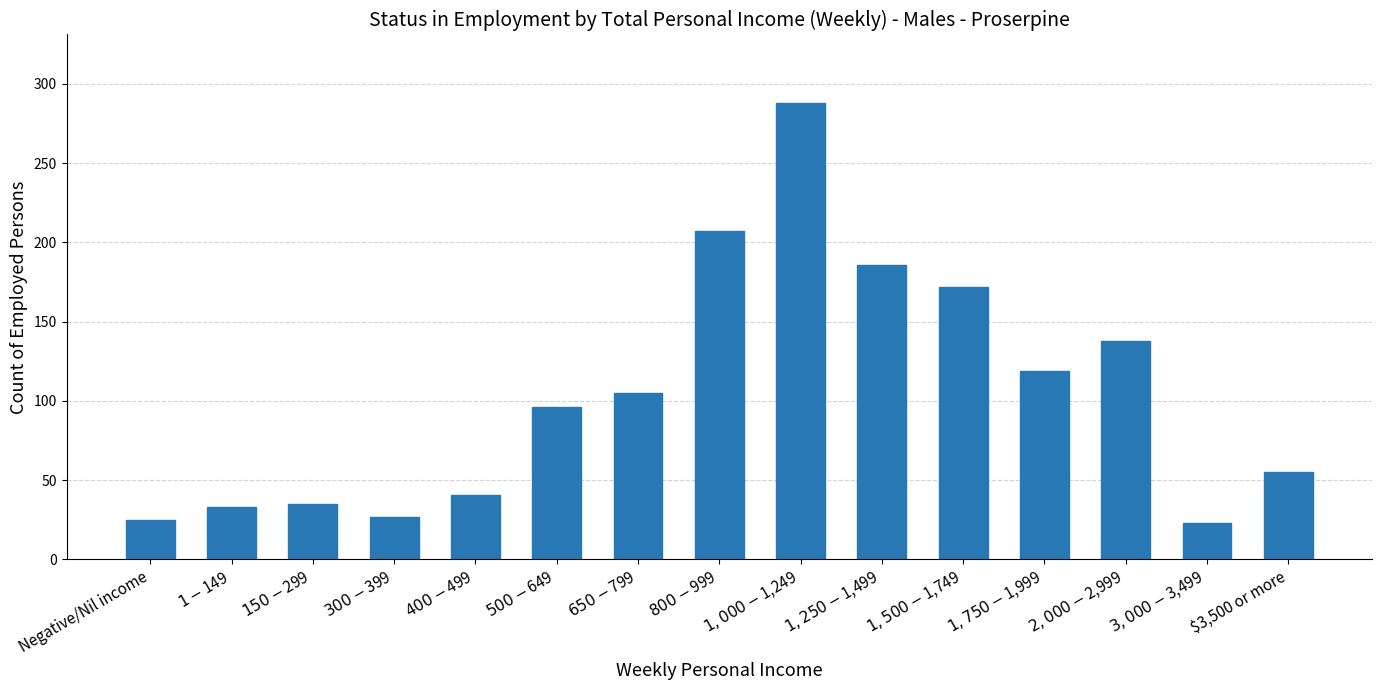

Which has a higher value, $3,500 or more or $3,000-$3,499?

$3,500 or more